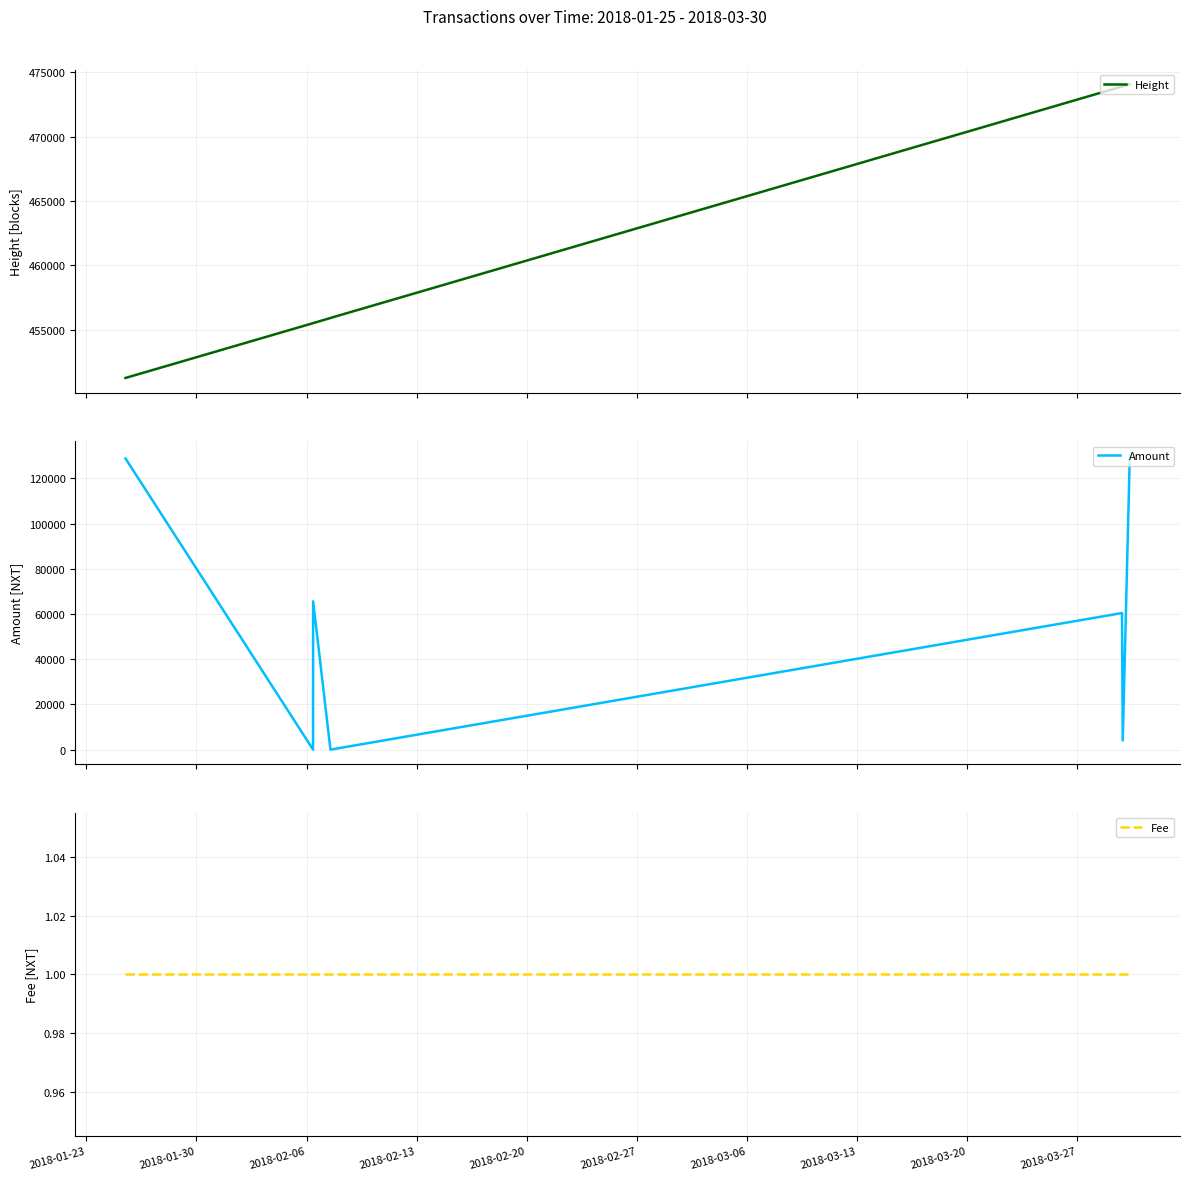

What is the minimum value for Height?

451259